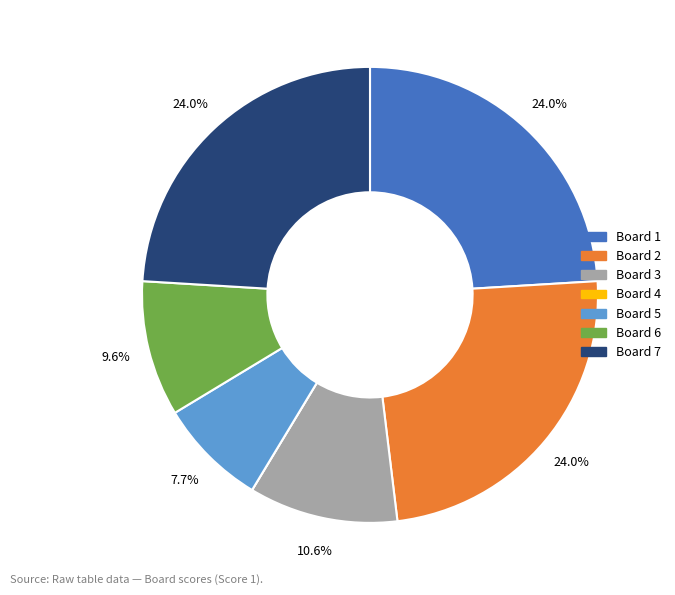

The Board 2 slice represents 24% of the pie. True or false?

True